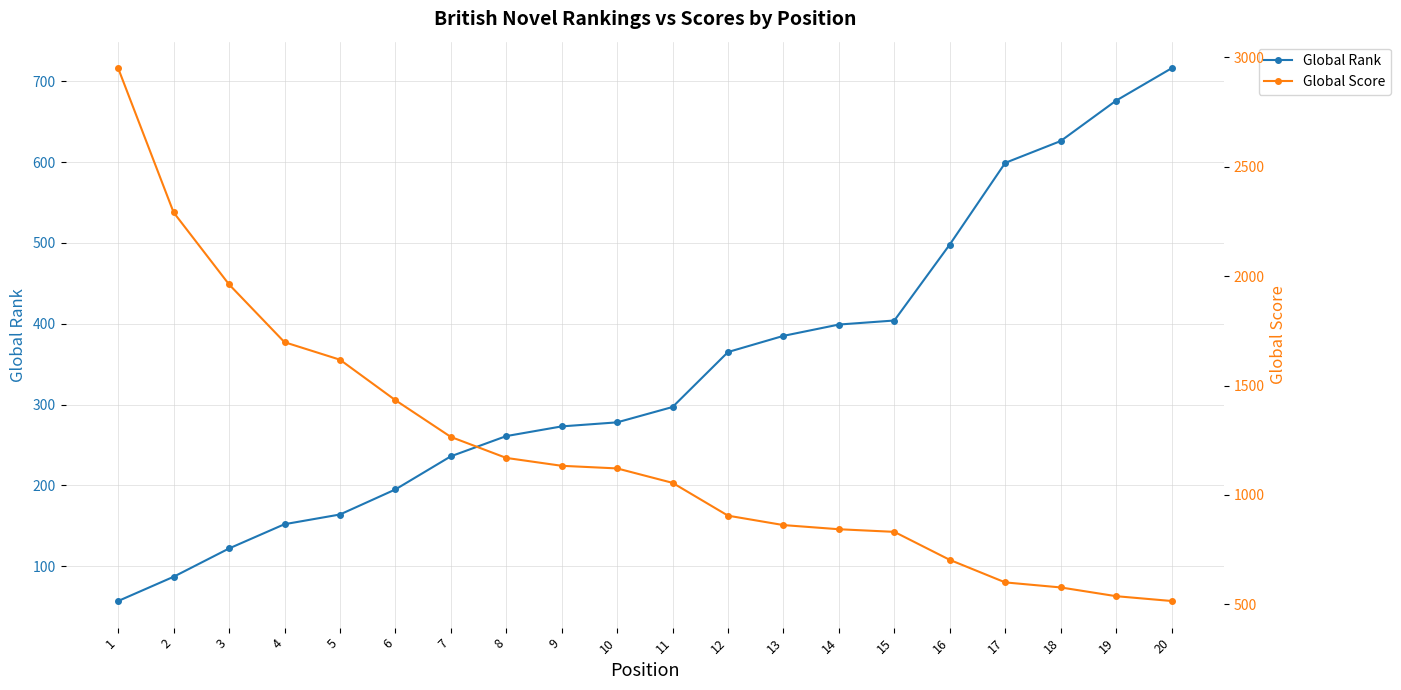

What is the sum of the Global Rank values at 20 and 5?

880